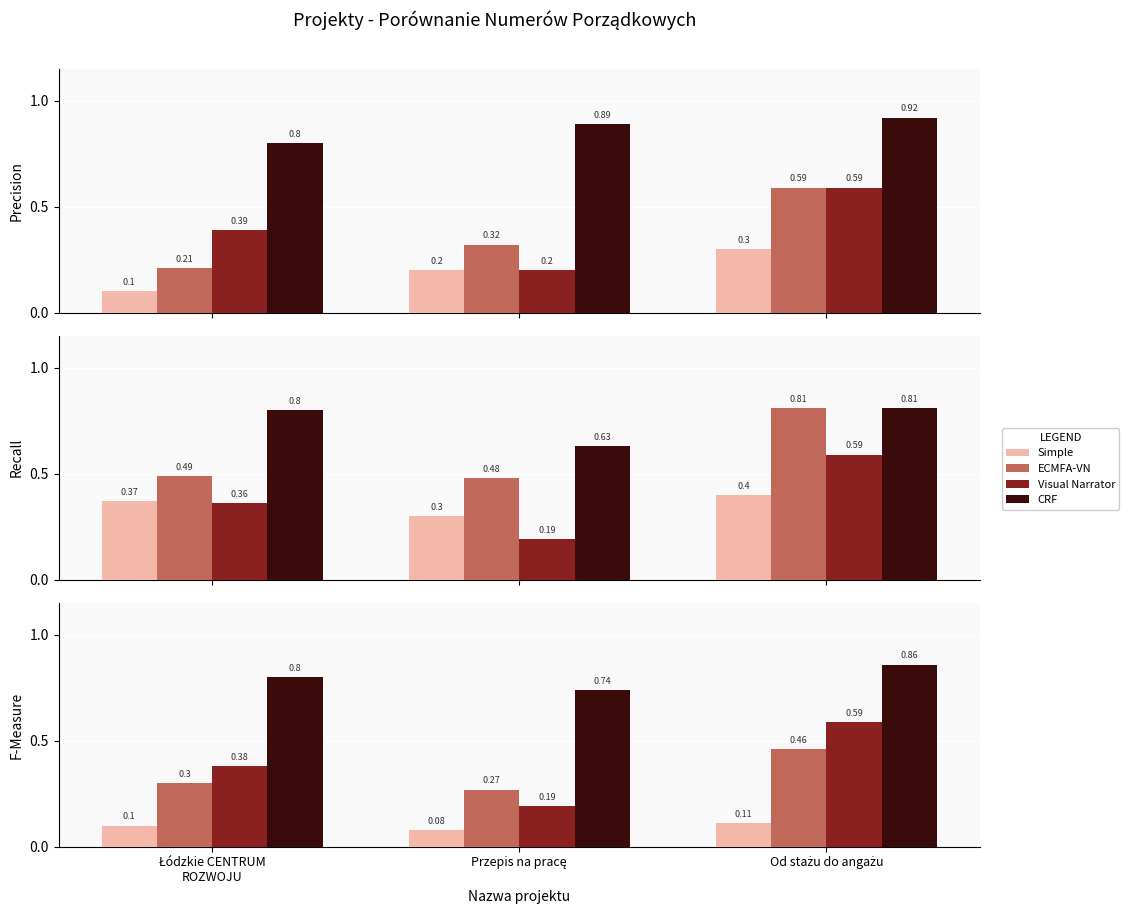

Between Łódzkie CENTRUM
ROZWOJU and Od stażu do angażu, which series saw the biggest shift?

Visual Narrator